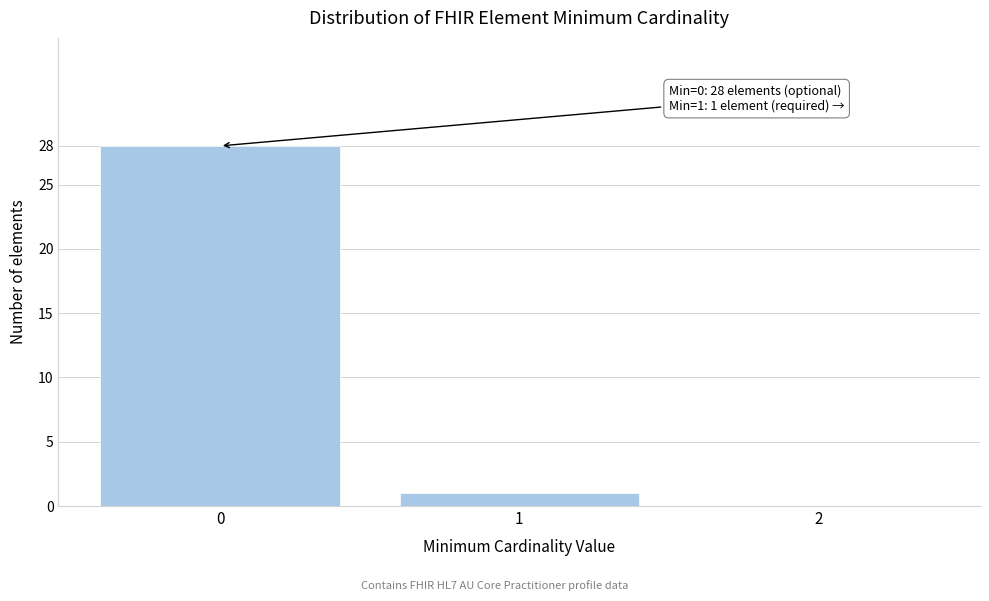

Reading left to right, what are all the values shown in this chart?

0=28	1=1	2=0